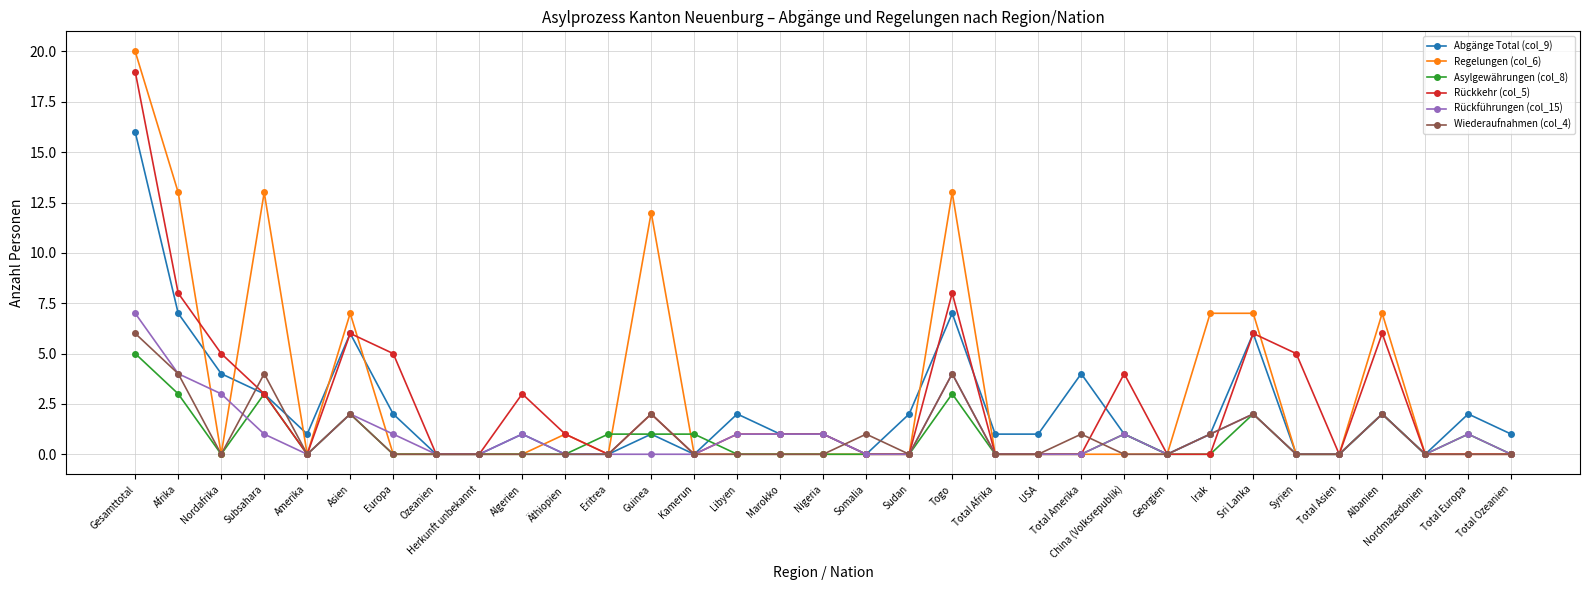

The value of Regelungen (col_6) at Somalia is 14. True or false?

False